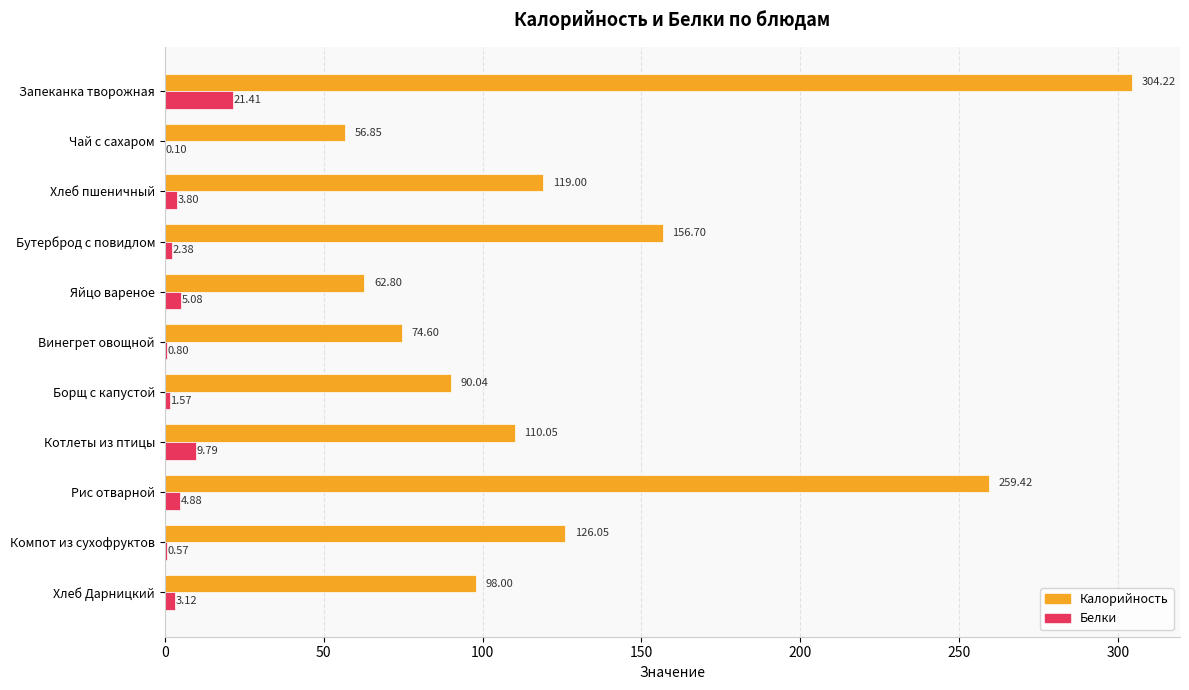

What is the sum of the Белки values at Винегрет овощной and Чай с сахаром?

0.9